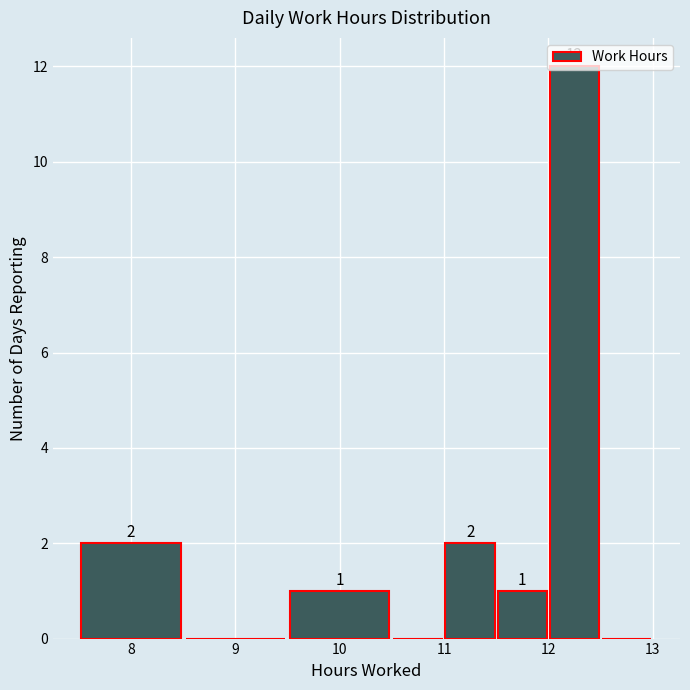

Over which range of the x-axis is the bar tallest?

12.0 to 12.5